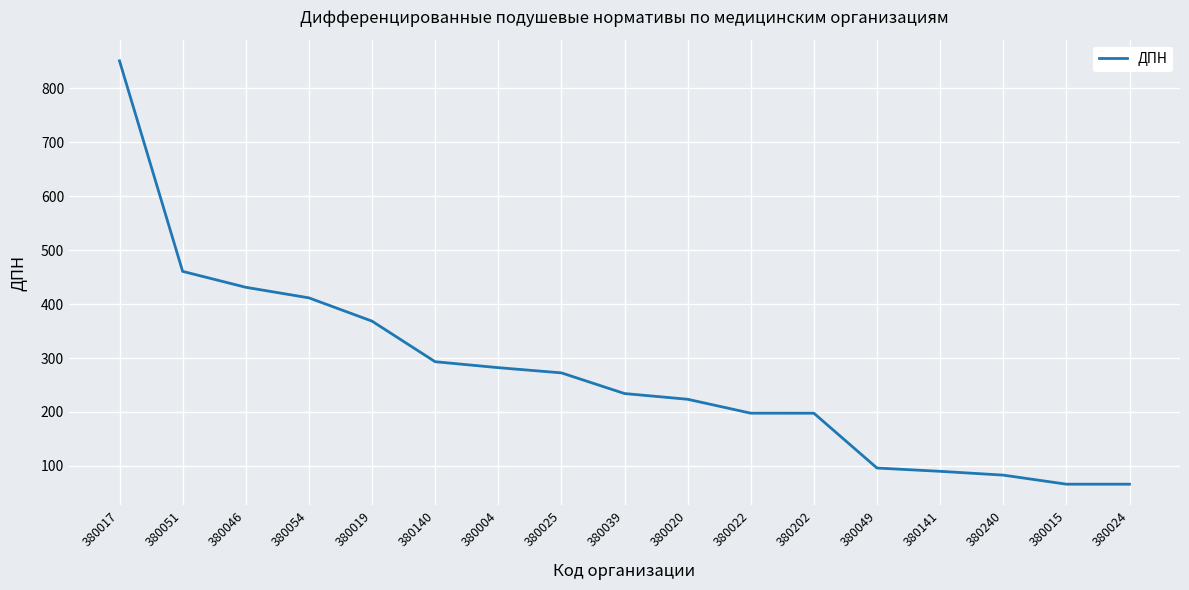

The value at 380049 is 96.1. True or false?

True